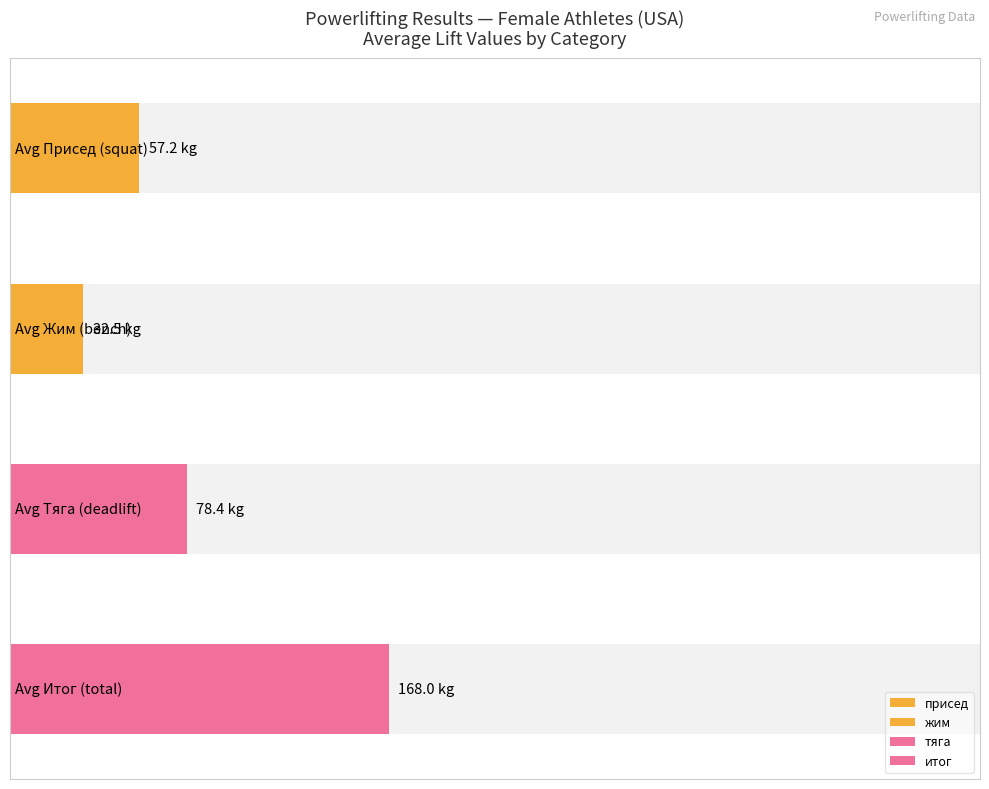

Rank the series by their average value, from lowest to highest.

жим, присед, тяга, итог